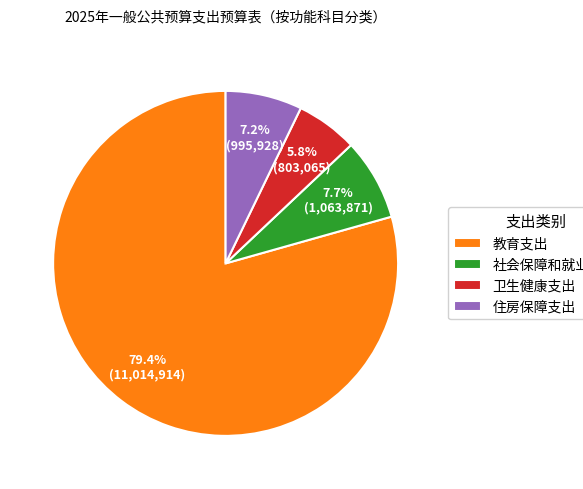

To the nearest percent, what percentage of the pie is 社会保障和就业支出?

8%